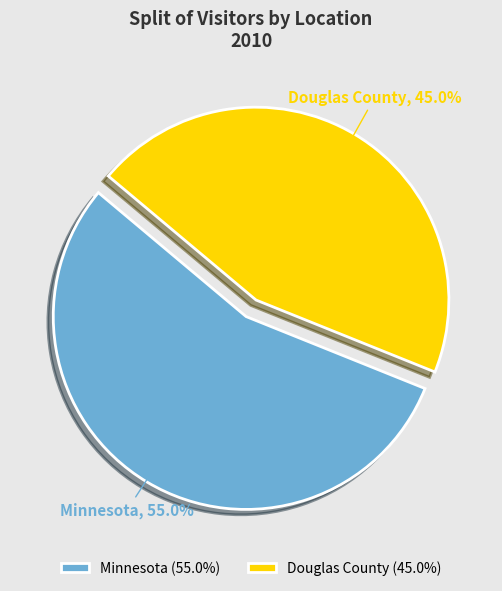

Is it true that Minnesota is 49% of the pie?

False